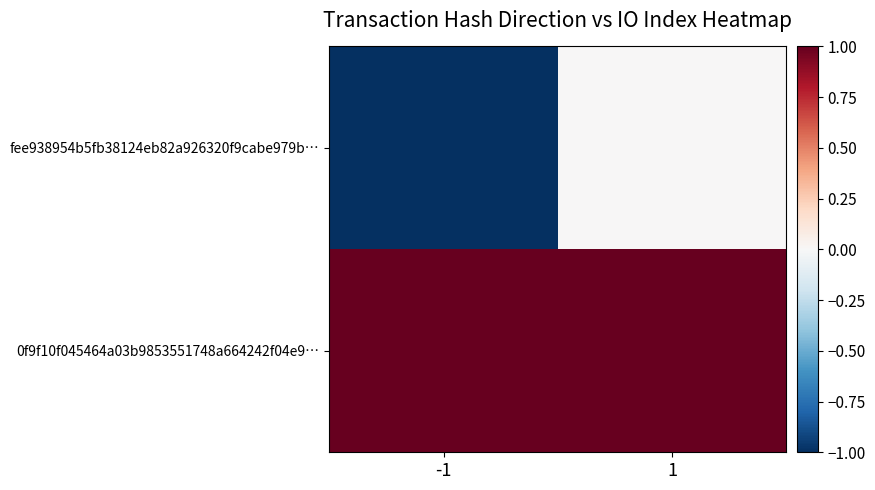

Which series has the largest range (max minus min)?

fee938954b5fb38124eb82a926320f9cabe979b…